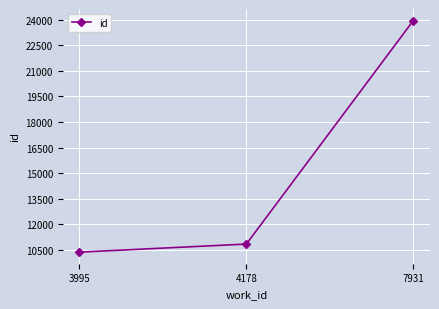

Approximately how many times larger is the value at 4178 compared to 7931?

0.5